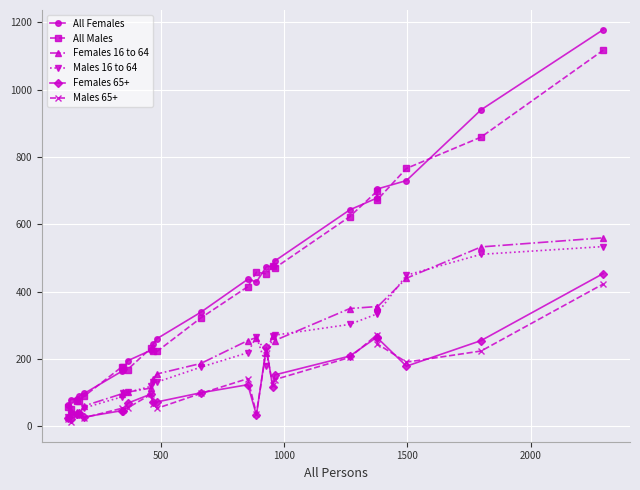

True or false: Females 65+ has more than 2 interior local peaks.

True